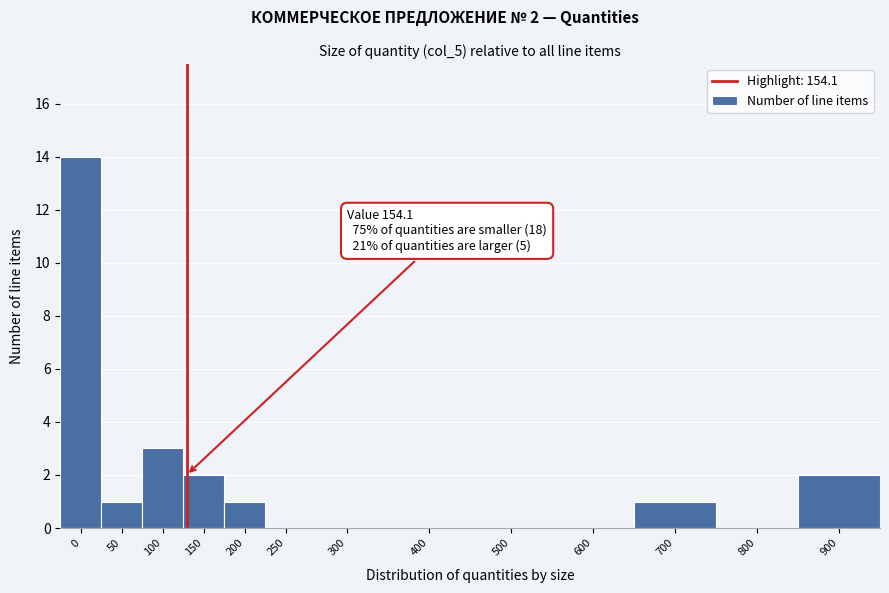

Reading right to left, list all the values displayed in this chart.

900=2	800=0	700=1	600=0	500=0	400=0	300=0	250=0	200=1	150=2	100=3	50=1	0=14